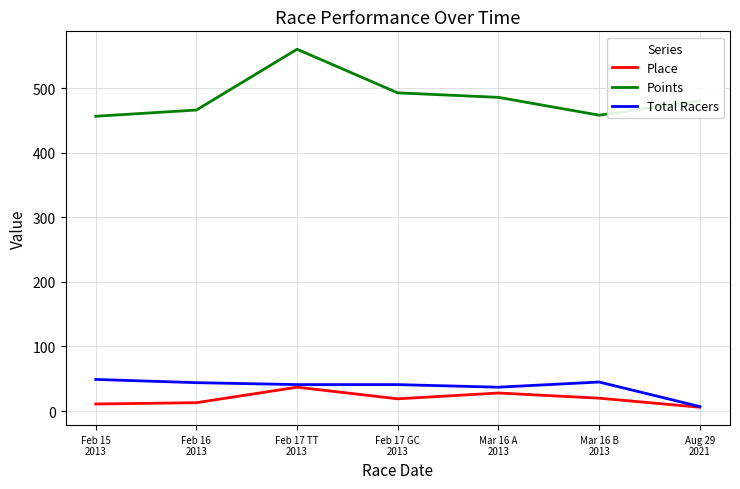

Where is the first local maximum for Place?

Feb 17 TT
2013